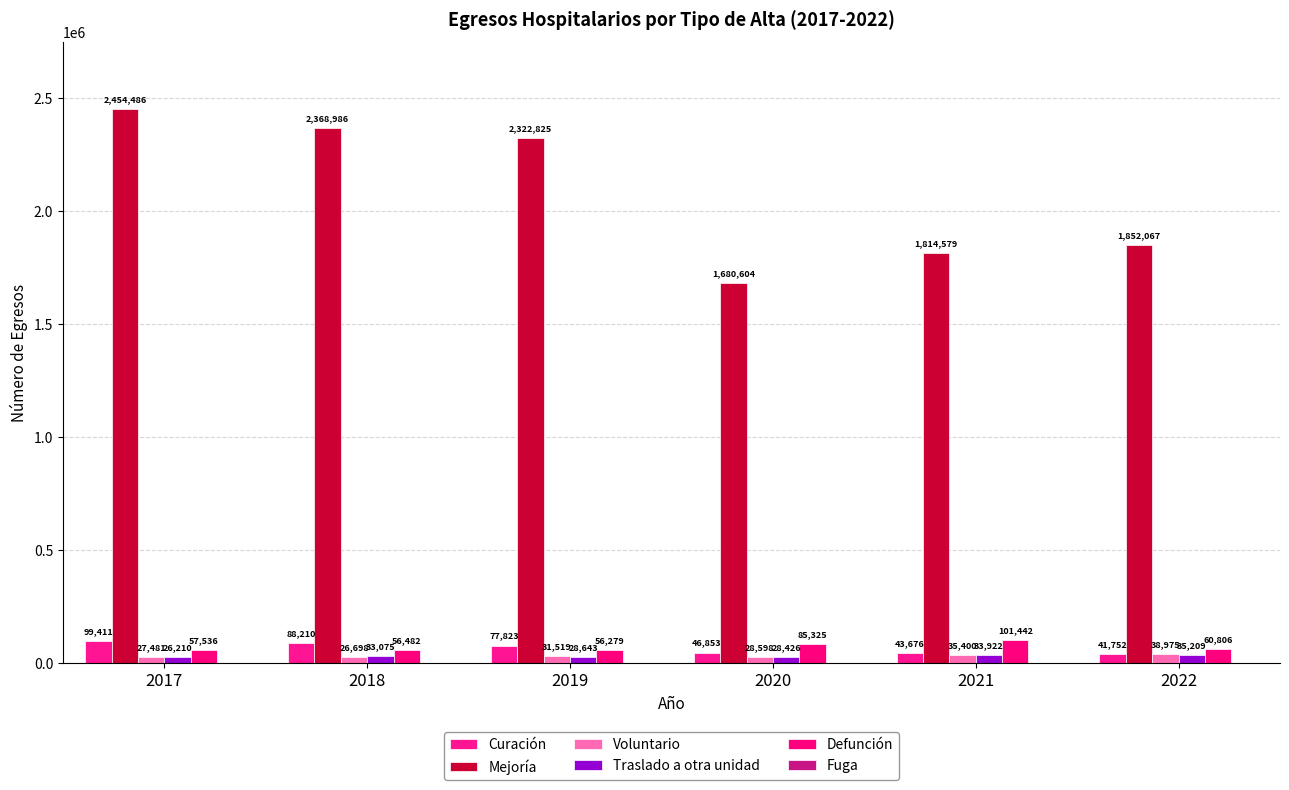

At which label does Mejoría reach its minimum?

2020